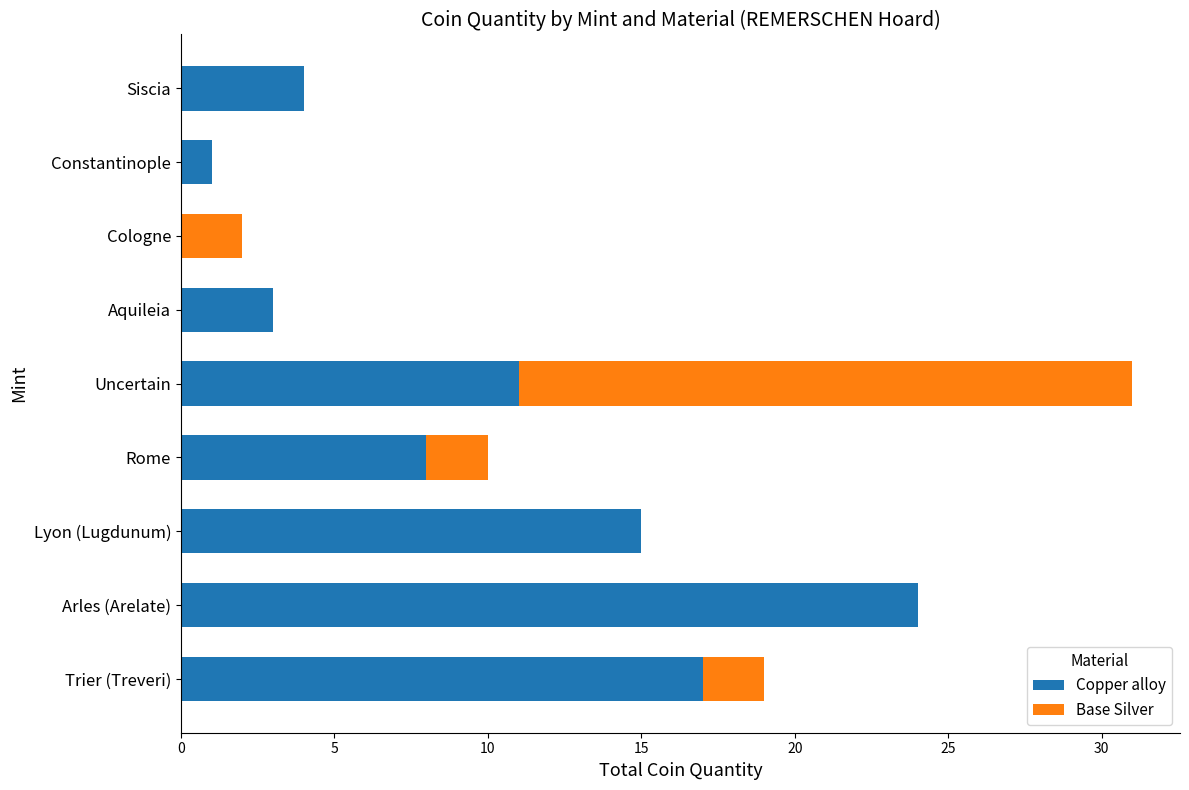

The value of Copper alloy at Rome is 11. True or false?

False